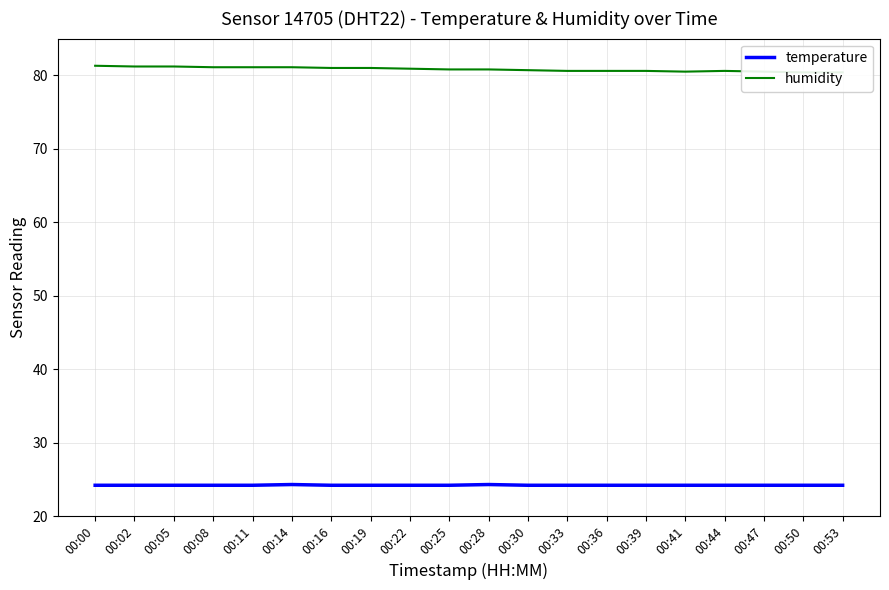

Which category has the lowest value in the humidity series?

00:50